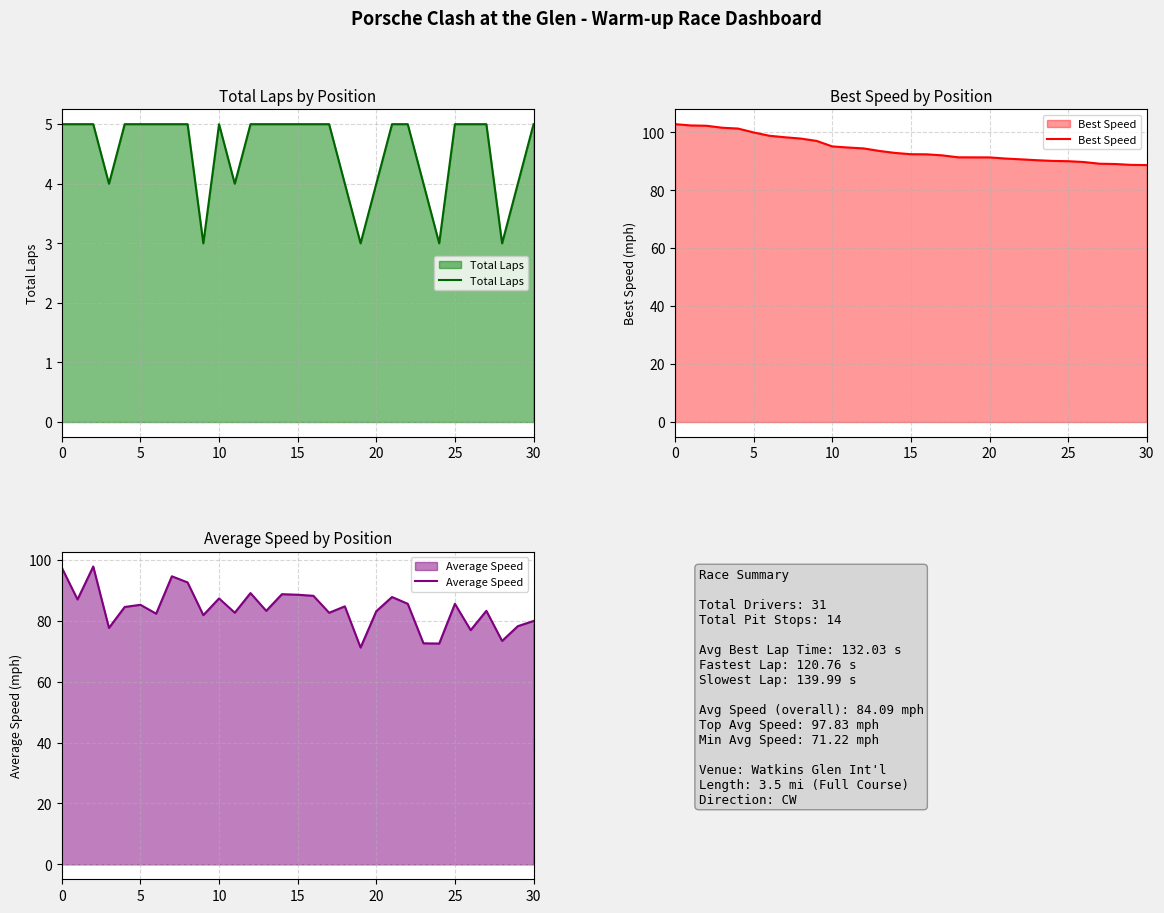

What is the minimum value for Total Laps?

3